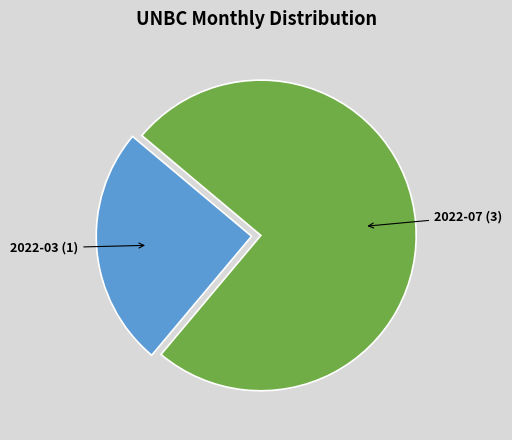

Between 2022-03 and 2022-07, which is larger?

2022-07